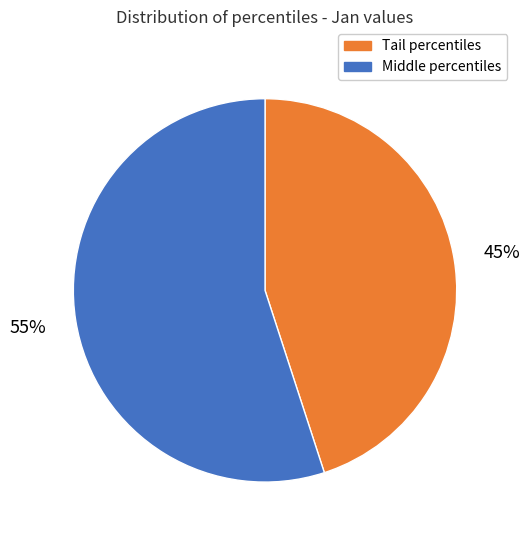

To the nearest percent, what is the average slice percentage?

50%